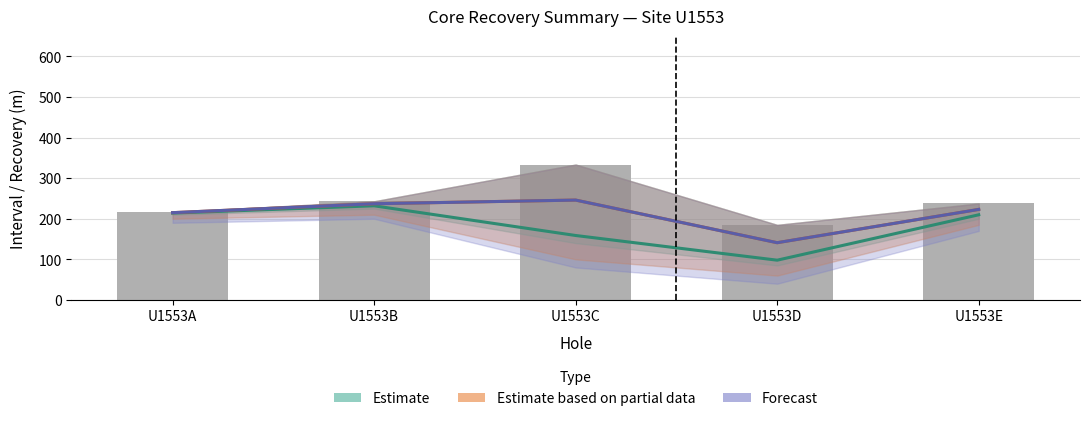

The chart shows a value of 237.6 at U1553E. True or false?

True